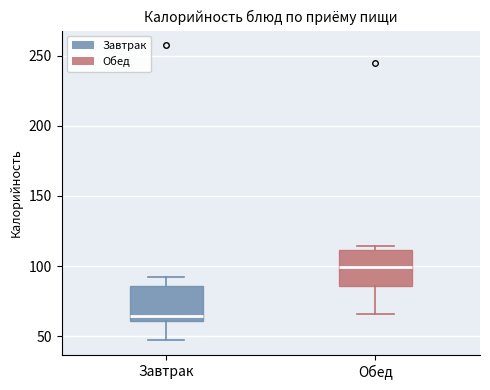

Reading left to right, read every box against the y-axis: the position of its median line, the range the box covers, and the ends of its whiskers. The values are not printed on the chart, so give them approximately, as read against the axis.

Завтрак: median 65, box 60 to 85, whiskers 45 to 90
Обед: median 100, box 85 to 110, whiskers 65 to 115